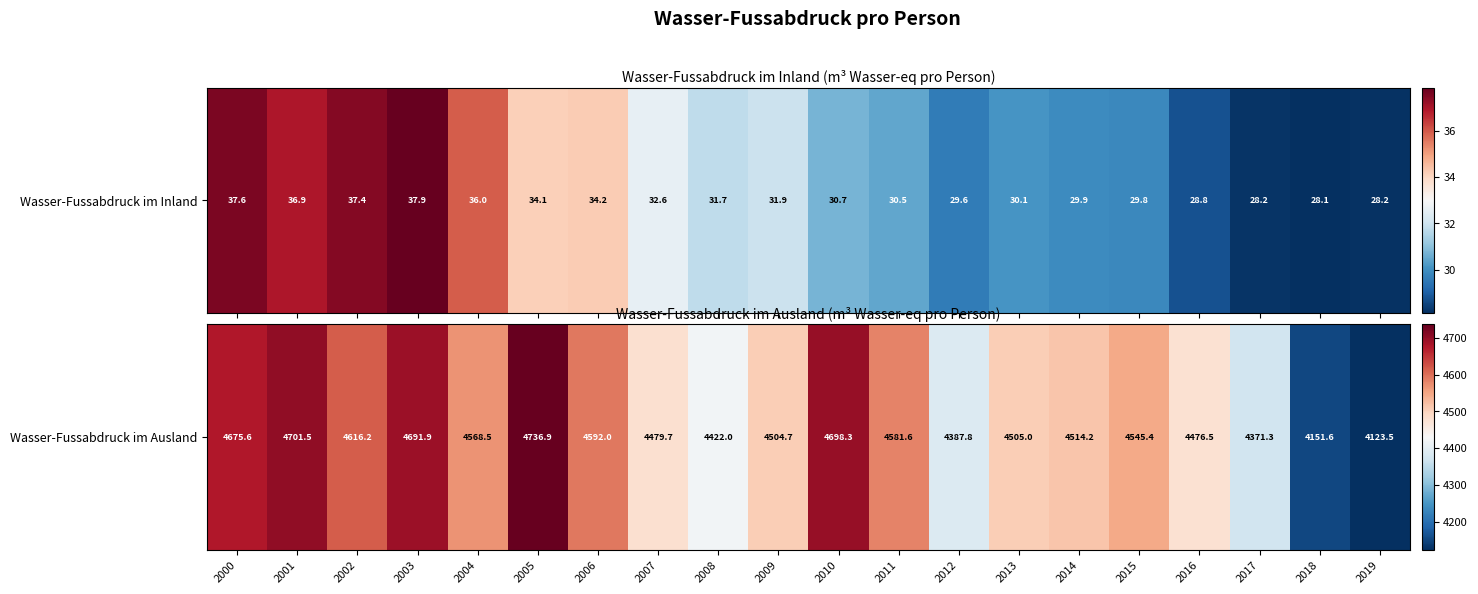

Where does the data first go above 4545?

2000